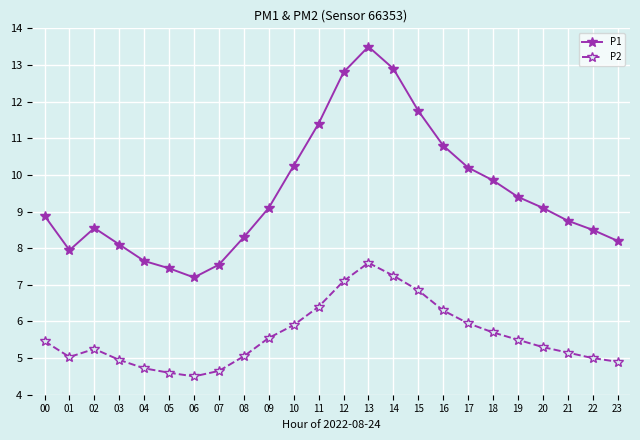

Between 08 and 09, which series saw the biggest shift?

P1